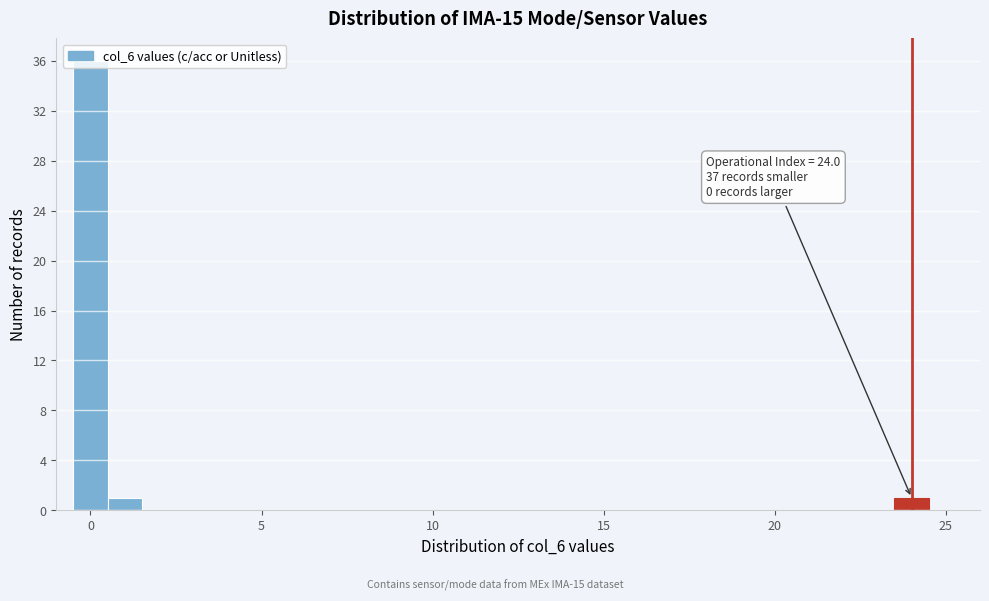

Around what value on the x-axis is the tallest bar? Give the approximate position of its centre, as read against the axis.

0.0